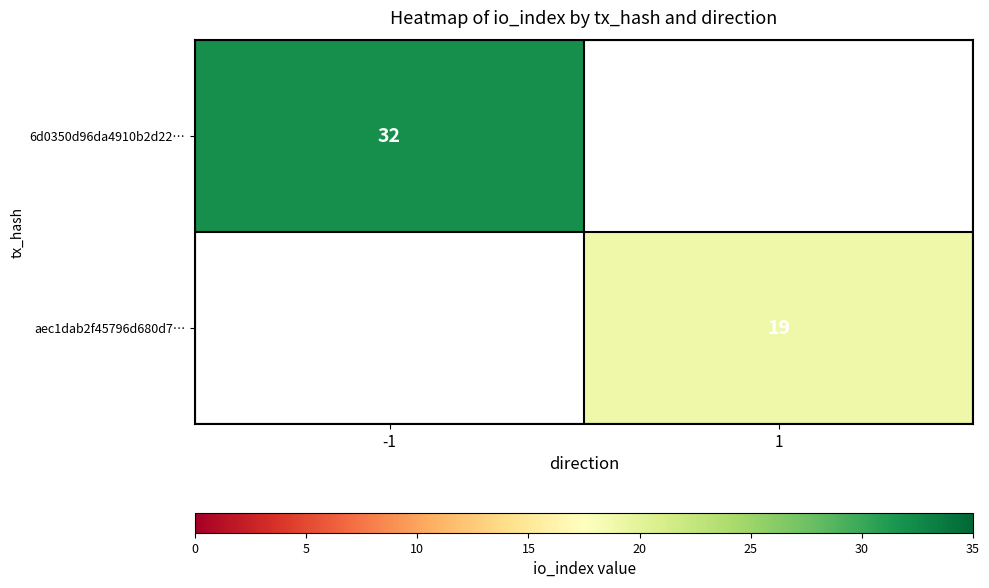

The value of 6d0350d96da4910b2d22… at -1 is 9. True or false?

False